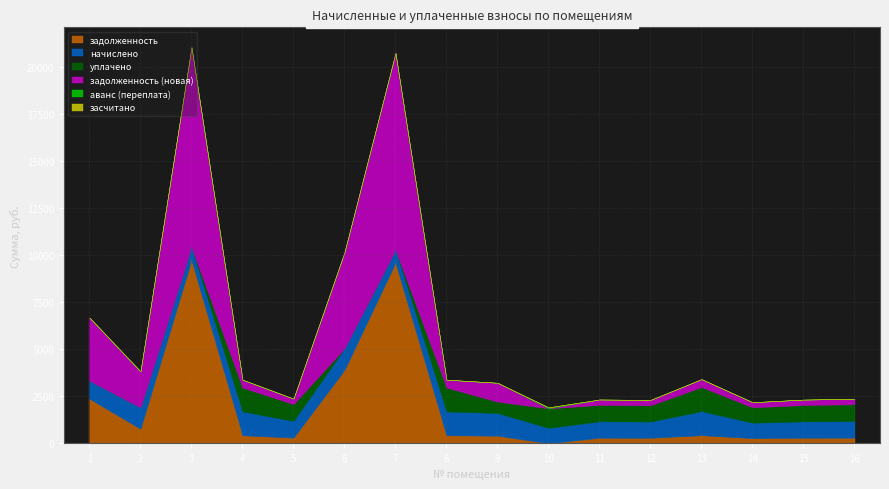

Reading left to right, list all the values displayed in this chart.

задолженность: 1=2367.3	2=764.6	3=9725.6	4=422.6	5=296.6	6=3897.3	7=9591.3	8=422.6	9=401.8	10=0.0	11=290.9	12=288.0	13=426.2	14=272.9	15=290.2	16=295.9
начислено: 1=950.4	2=1140.5	3=704.2	4=1267.9	5=889.9	6=1140.5	7=686.9	8=1267.9	9=1205.3	10=818.6	11=872.6	12=864.0	13=1278.7	14=818.6	15=870.5	16=887.8
уплачено: 1=0.0	2=0.0	3=0.0	4=1267.9	5=889.9	6=0.0	7=0.0	8=1267.9	9=602.6	10=1037.3	11=872.6	12=864.0	13=1278.7	14=818.6	15=870.5	16=887.8
задолженность (новая): 1=3362.0	2=1914.6	3=10622.0	4=422.6	5=296.6	6=5117.0	7=10465.7	8=422.6	9=1006.4	10=0.0	11=290.9	12=288.0	13=426.2	14=272.9	15=290.2	16=295.9
аванс (переплата): 1=0.0	2=0.0	3=0.0	4=0.0	5=0.0	6=0.0	7=0.0	8=0.0	9=0.0	10=54.2	11=0.0	12=0.0	13=0.0	14=0.0	15=0.0	16=0.0
засчитано: 1=0.0	2=0.0	3=0.0	4=0.0	5=0.0	6=0.0	7=0.0	8=0.0	9=0.0	10=0.0	11=0.0	12=0.0	13=0.0	14=0.0	15=0.0	16=0.0